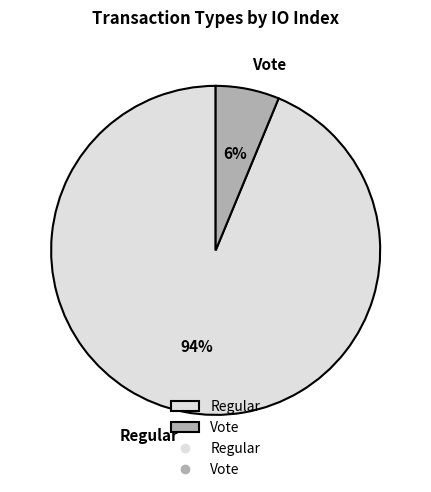

Which slice is the smallest?

Vote